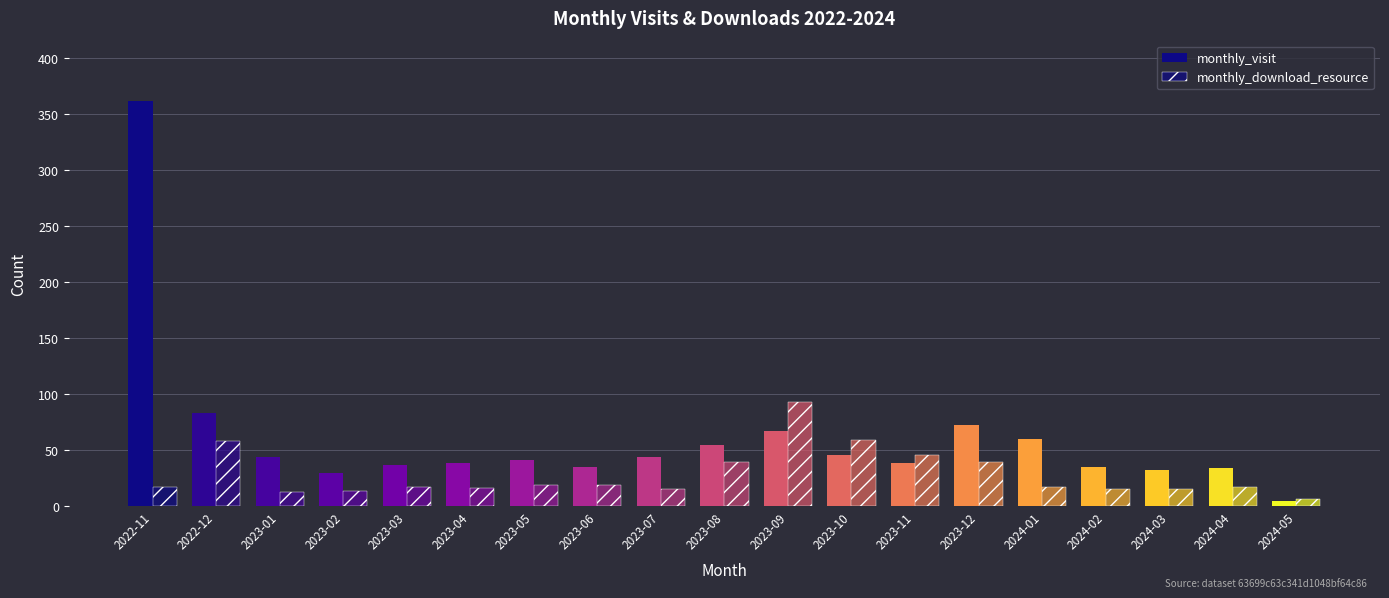

How many values in the monthly_visit series are below 41?

9